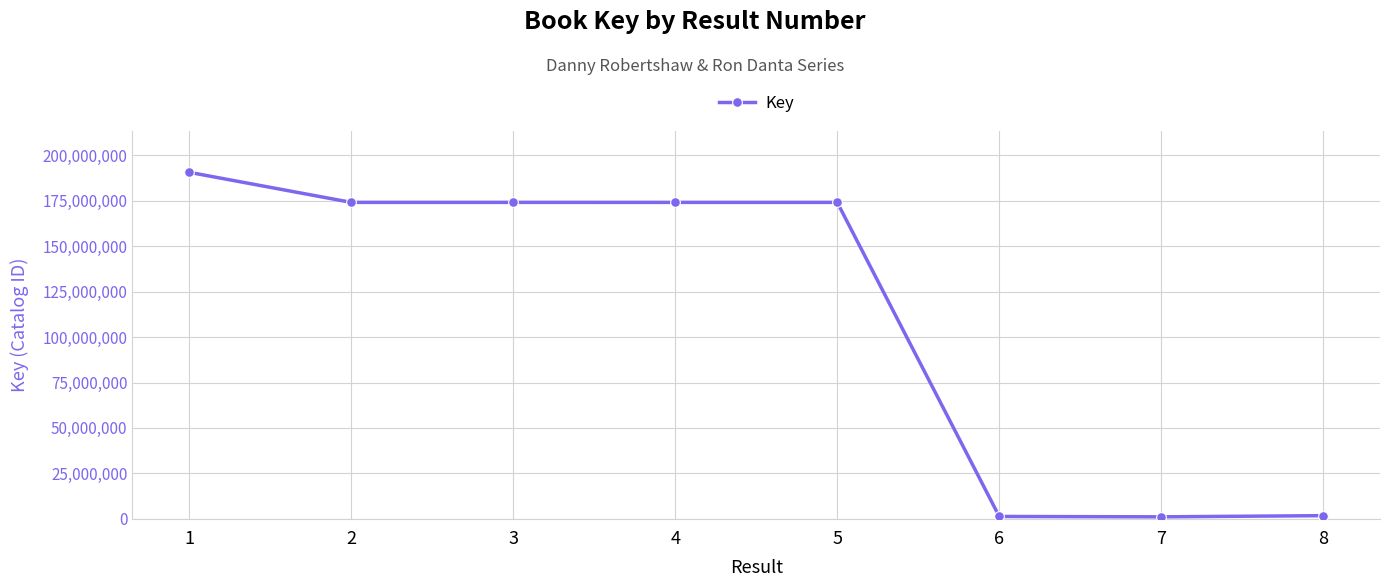

What is the ratio of the value at 5 to the value at 3?

1.0